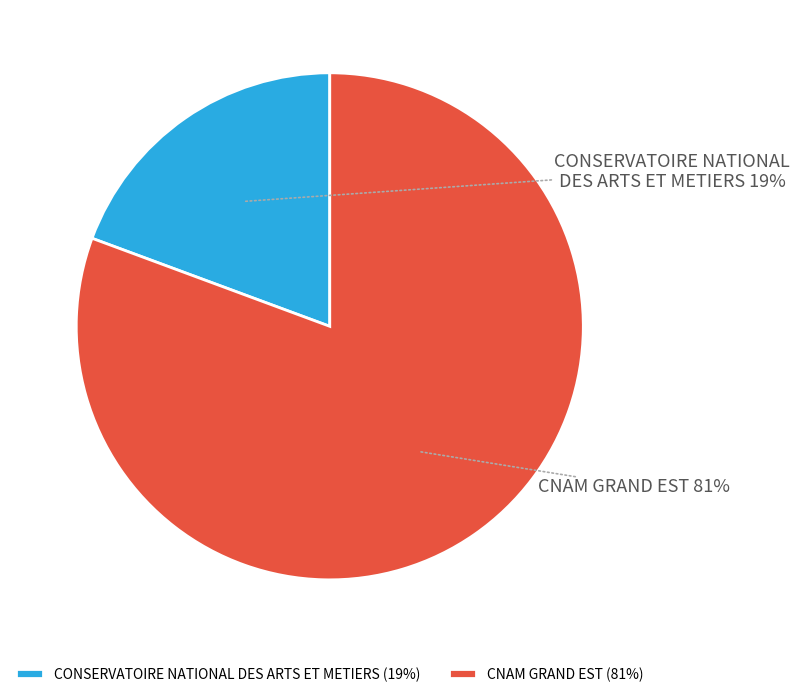

Combined, do CONSERVATOIRE NATIONAL DES ARTS ET METIERS and CNAM GRAND EST account for over 50%?

Yes